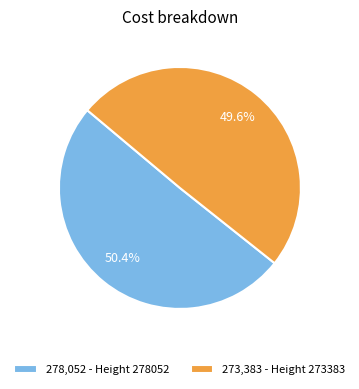

Which category has the biggest portion of the pie?

278,052 - Height 278052